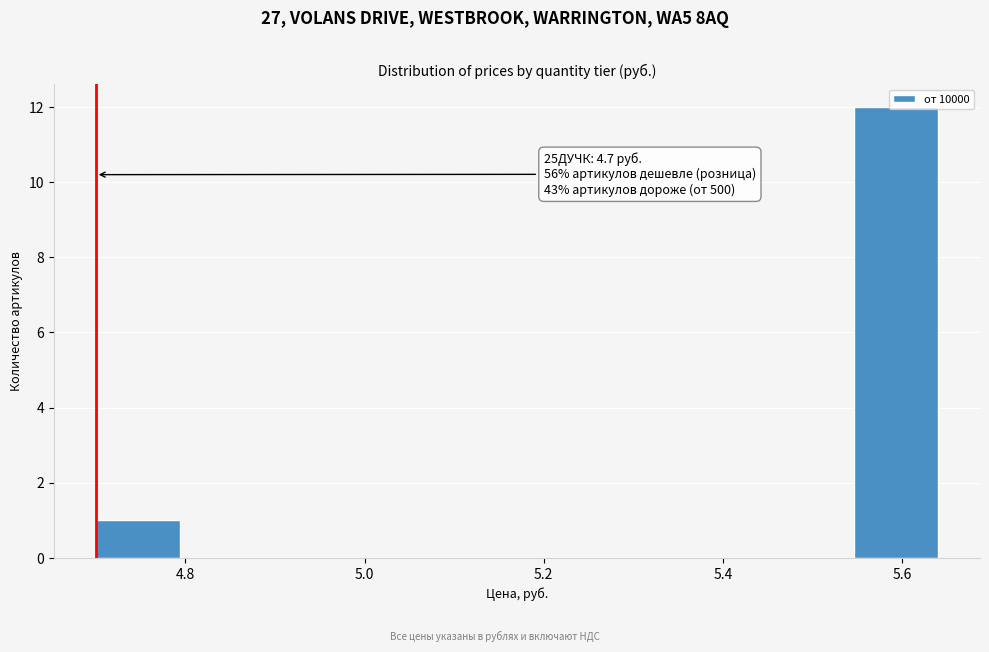

Which range on the x-axis has the tallest bar?

5.546 to 5.640